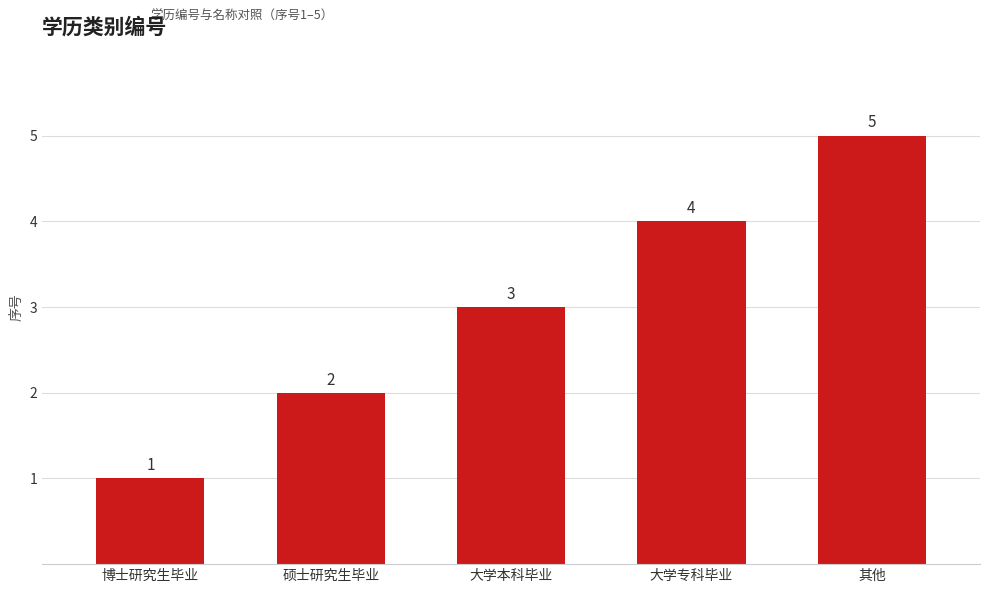

What is the label of the 3rd bar from the left?

大学本科毕业